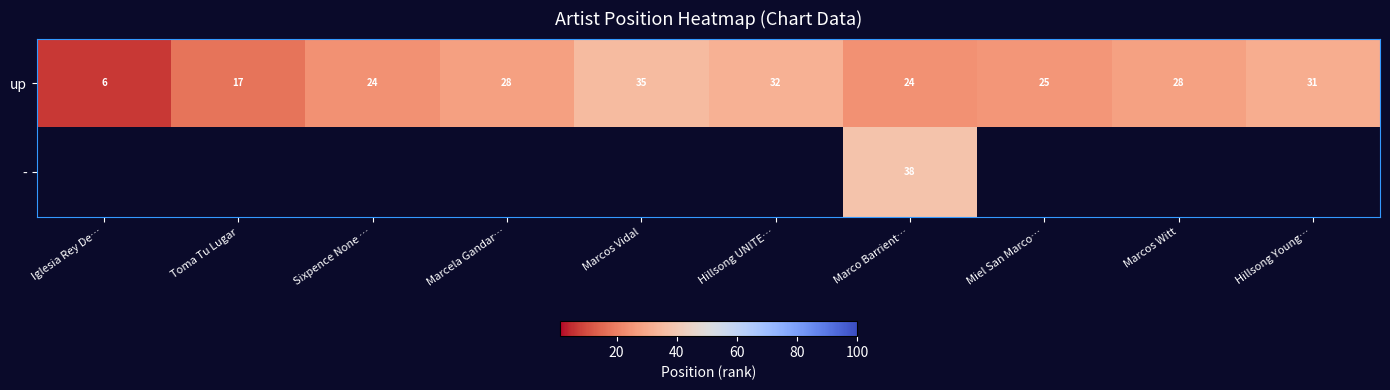

The value of up at Sixpence None … is 33.8. True or false?

False